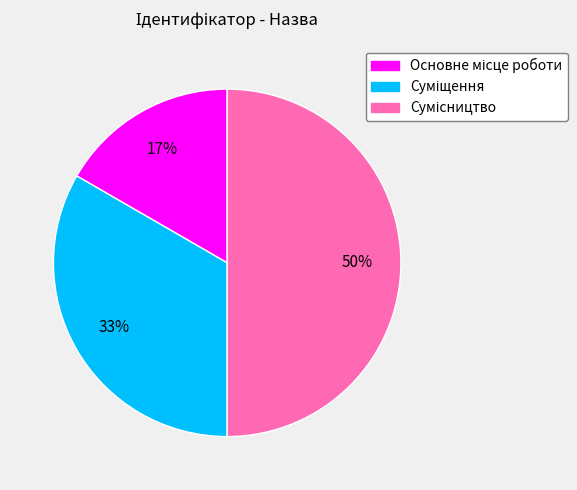

To the nearest percent, what is the difference between the largest and smallest slice percentages?

33%